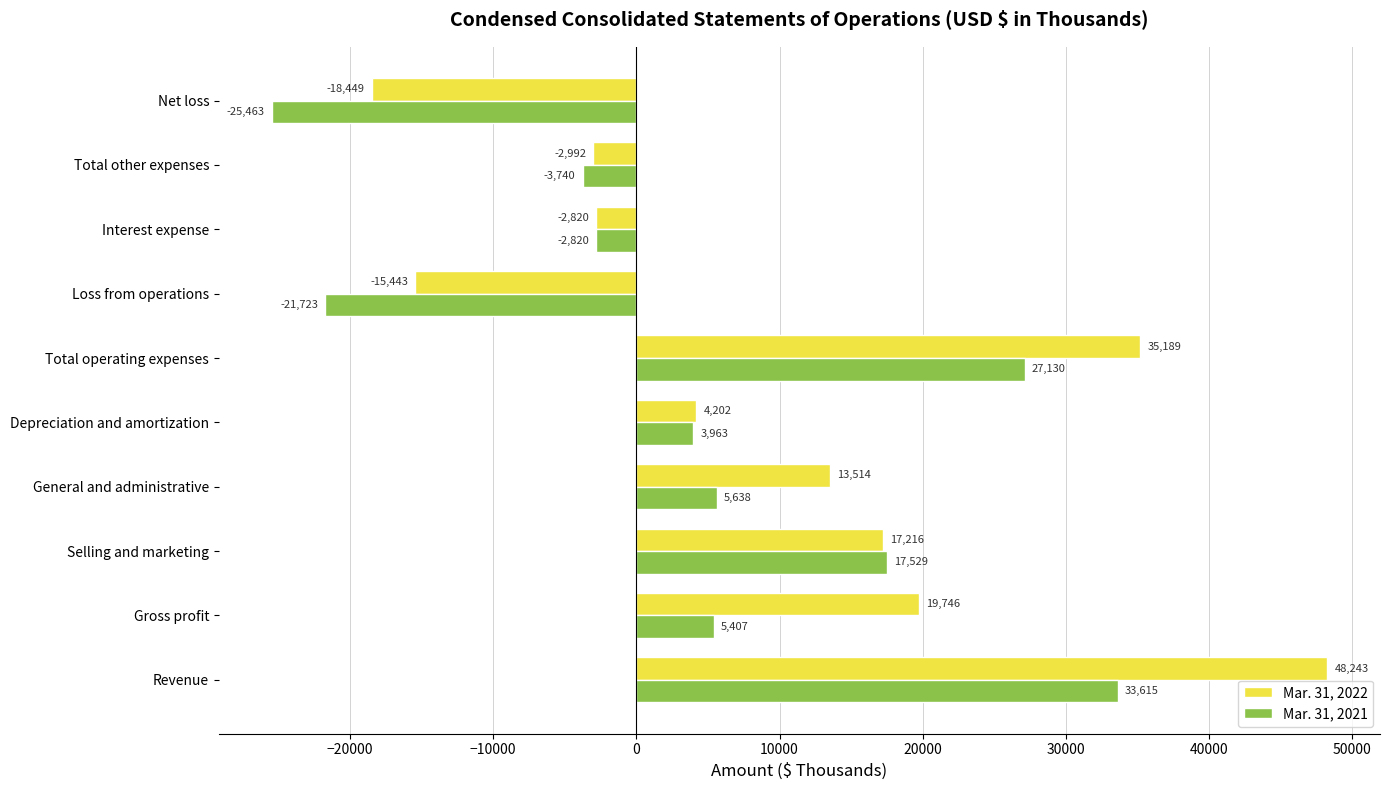

Which series has the widest spread of values?

Mar. 31, 2022